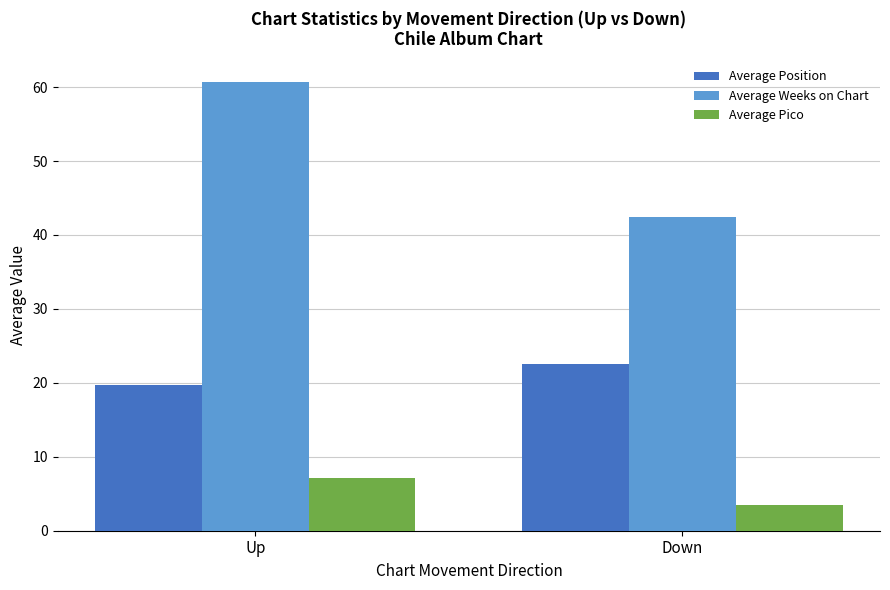

At which label does Average Position reach its minimum?

Up